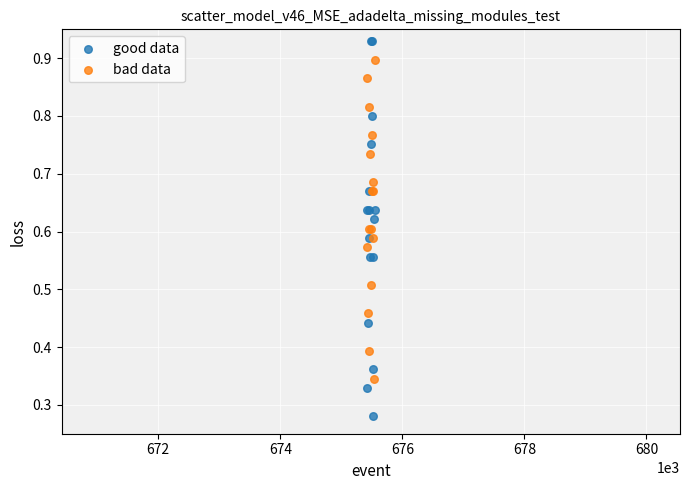

Which series has the largest Y range (max minus min)?

good data